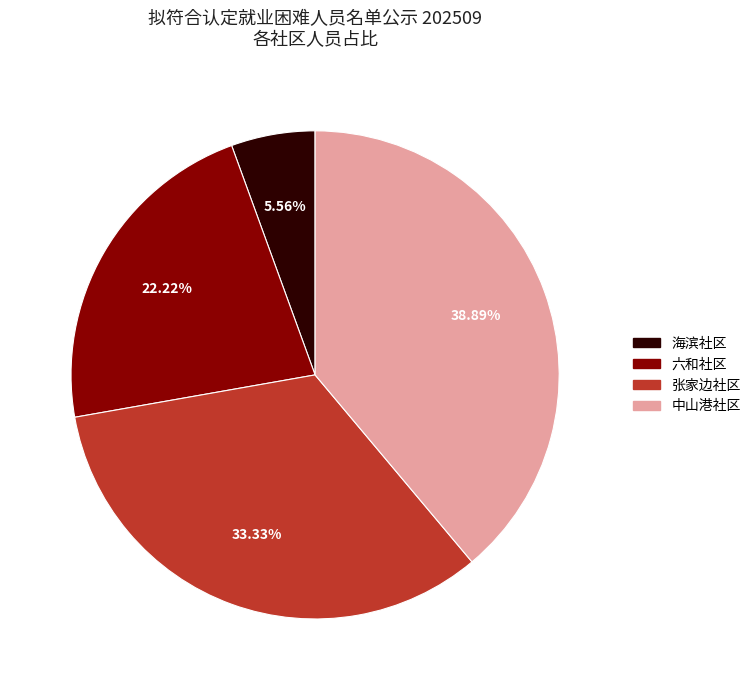

To the nearest percent, what is the average slice percentage?

25%